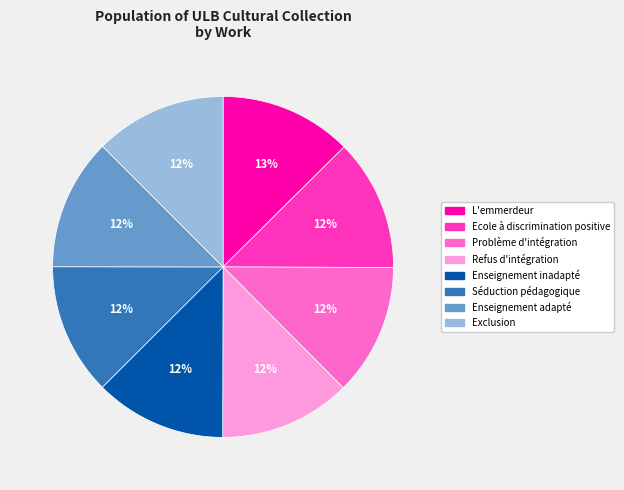

What percentage is the Séduction pédagogique slice, to the nearest percent?

12%